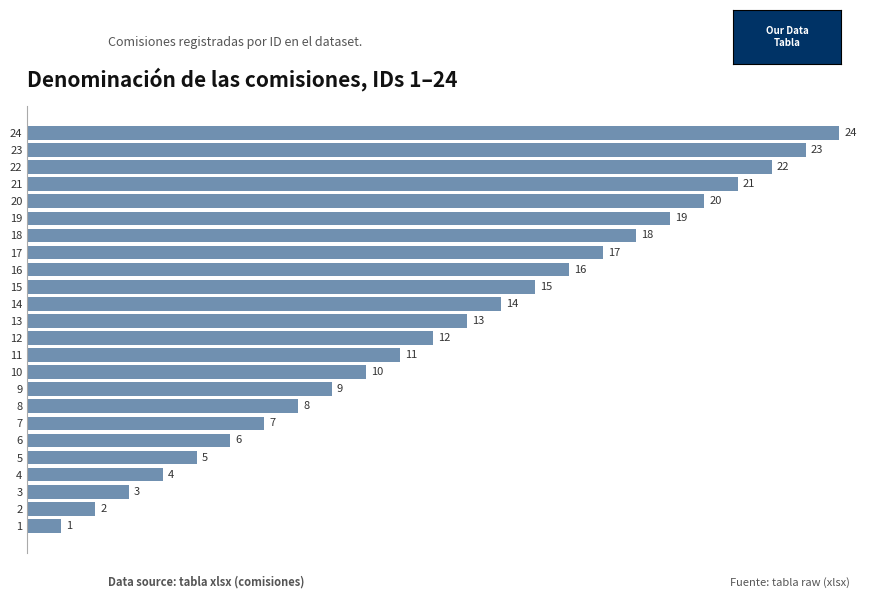

What is the difference between the values at 10 and 23?

13